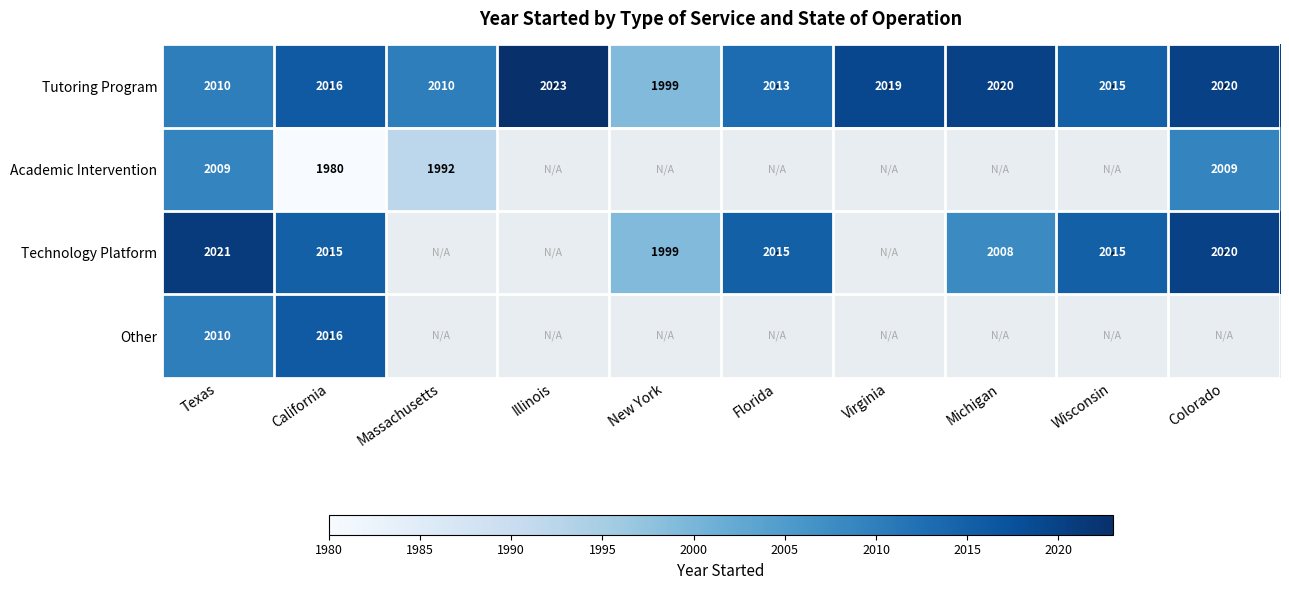

What is the total value across all series at Texas?

8050